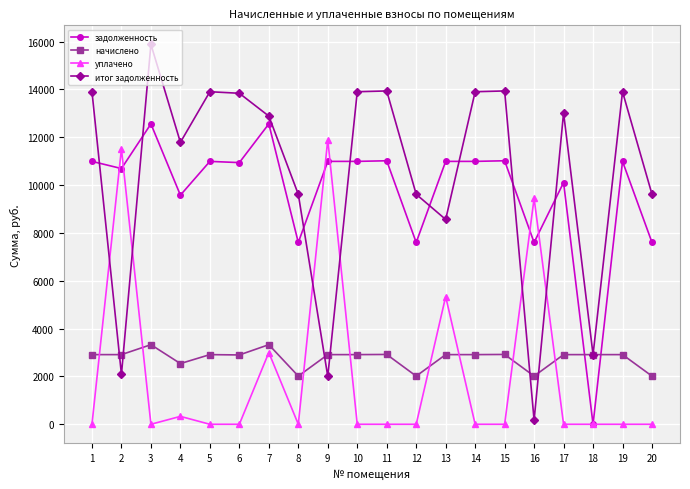

Where do задолженность and уплачено first cross each other?

1 and 2